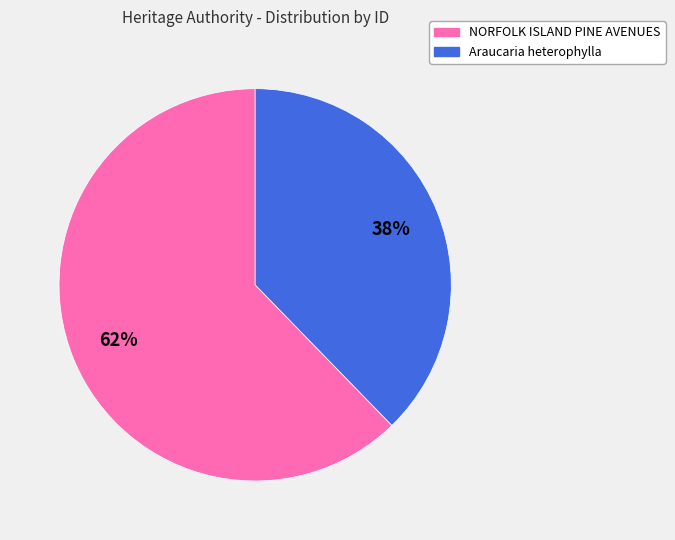

Which has a higher value, Araucaria heterophylla or NORFOLK ISLAND PINE AVENUES?

NORFOLK ISLAND PINE AVENUES